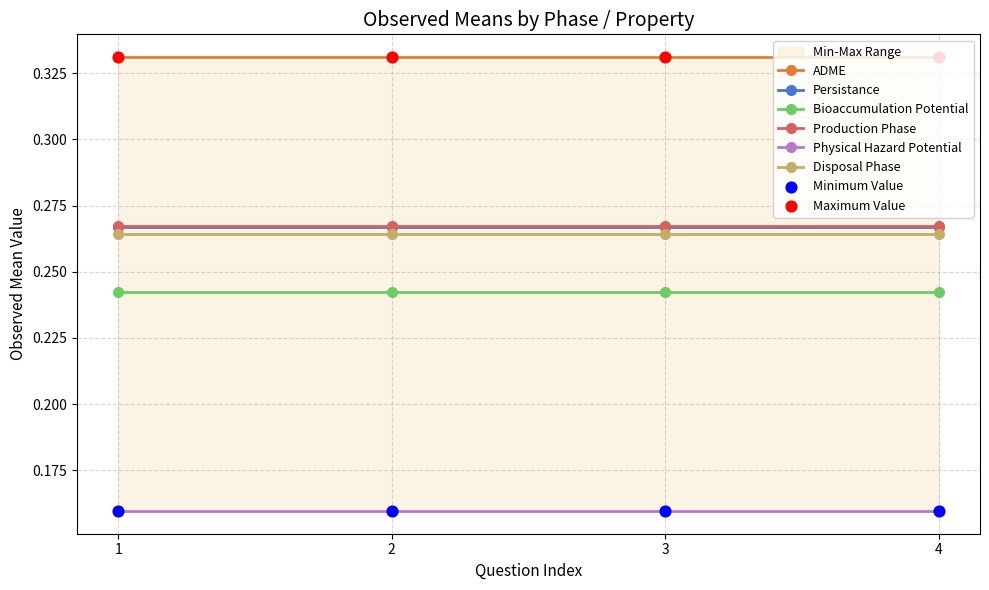

What are all the series names shown in the legend?

ADME, Persistance, Bioaccumulation Potential, Production Phase, Physical Hazard Potential, Disposal Phase